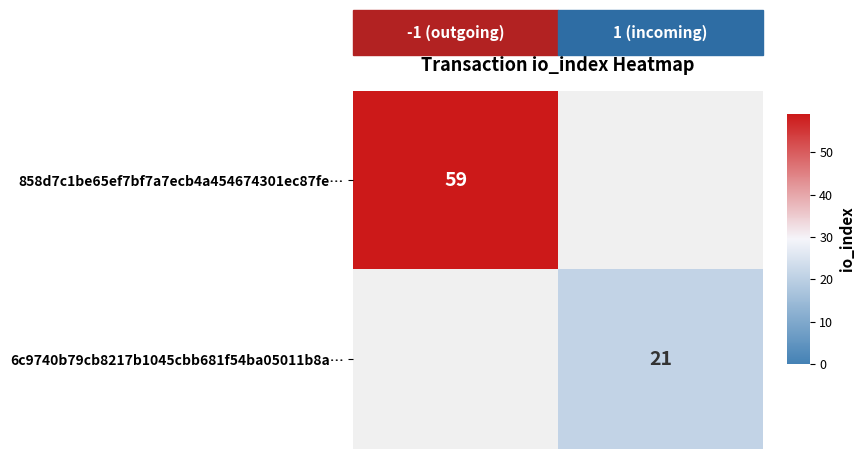

Which series has the largest range (max minus min)?

row_0